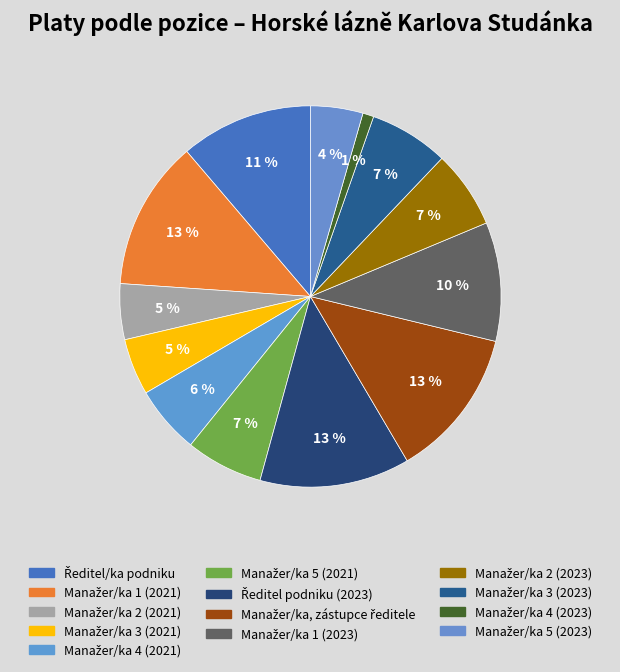

To the nearest percent, what is the difference between the largest and smallest slice percentages?

12%